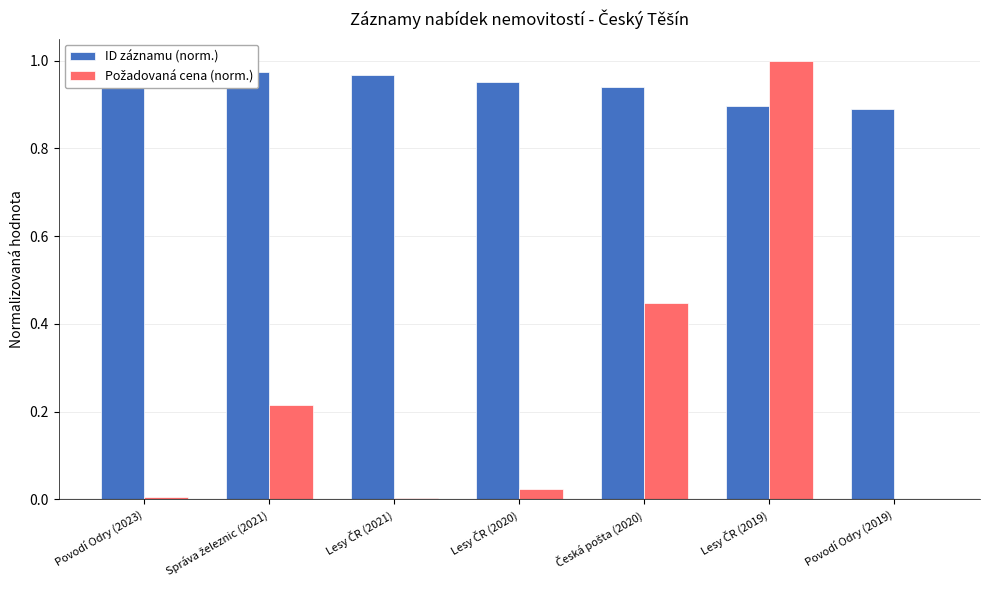

Rank the series by their maximum value, from lowest to highest.

ID záznamu (norm.), Požadovaná cena (norm.)